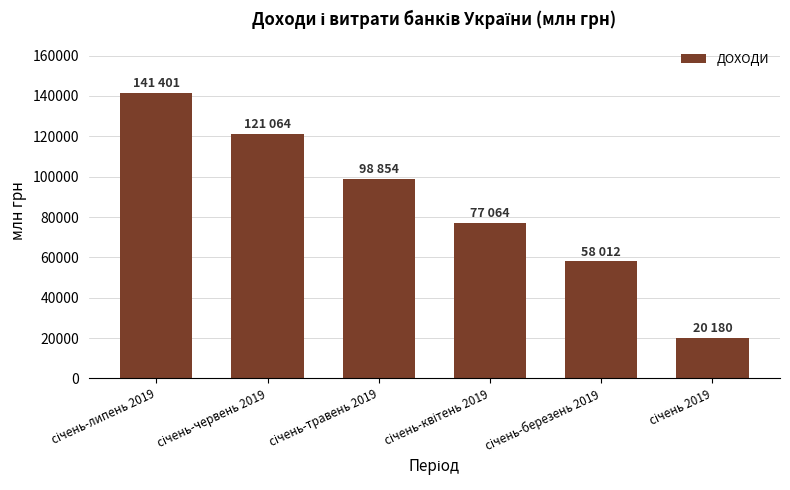

How many values are between 58012 and 121064?

4